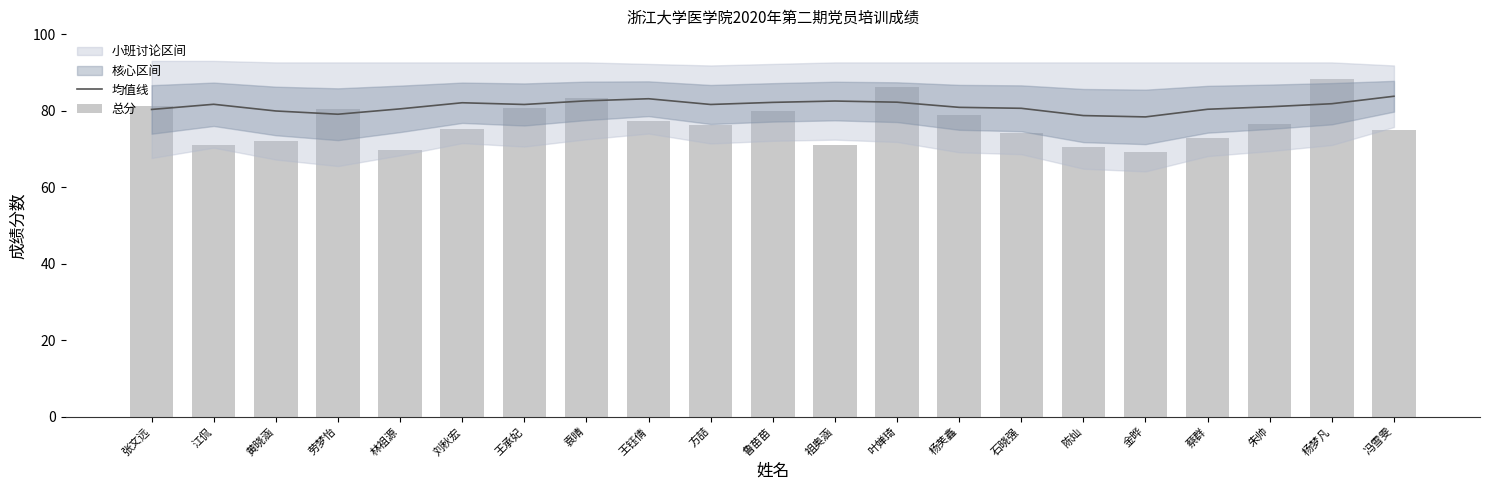

Which series changed the most between 江侃 and 林祖源?

总分